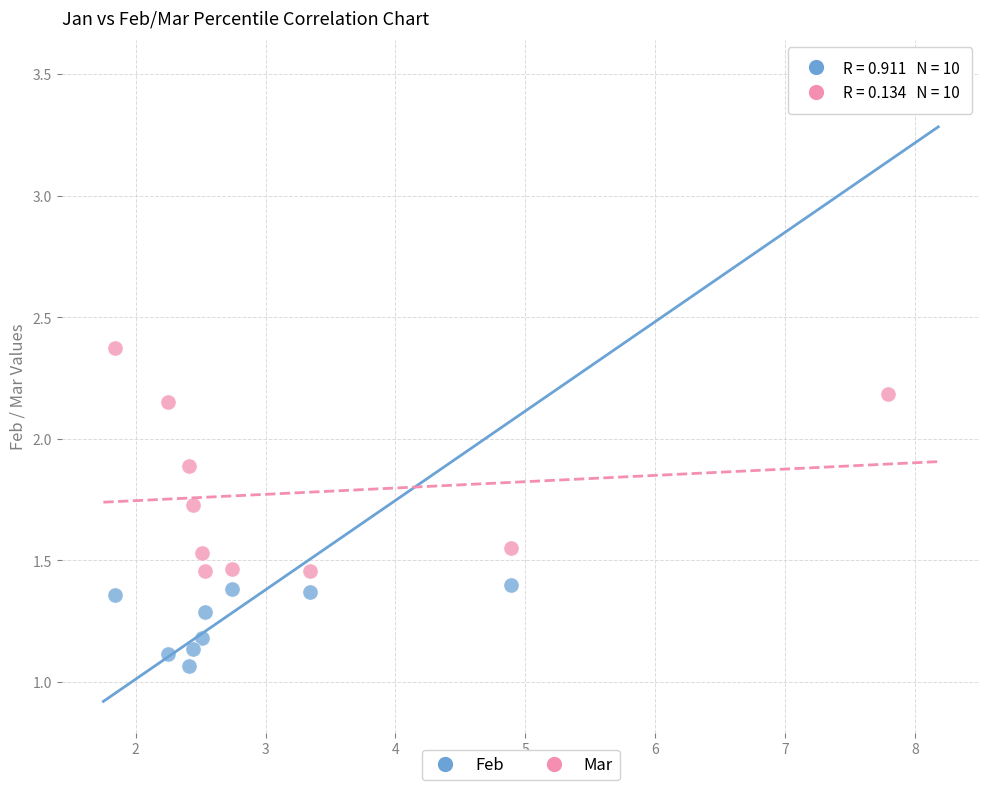

Across all data points, what is the range of Y values (max minus min)?

2.4